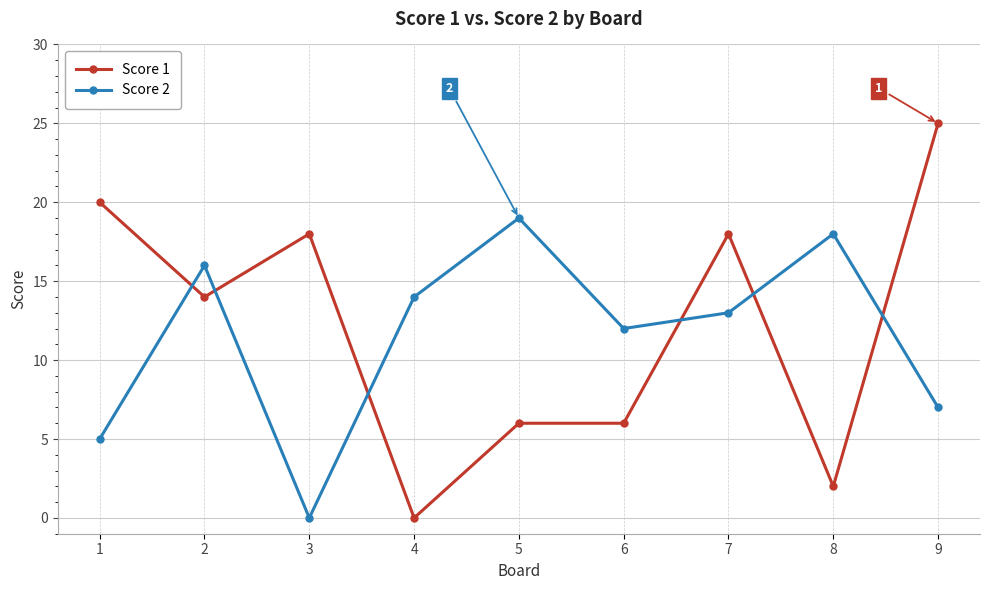

Count the number of categories in the chart.

9